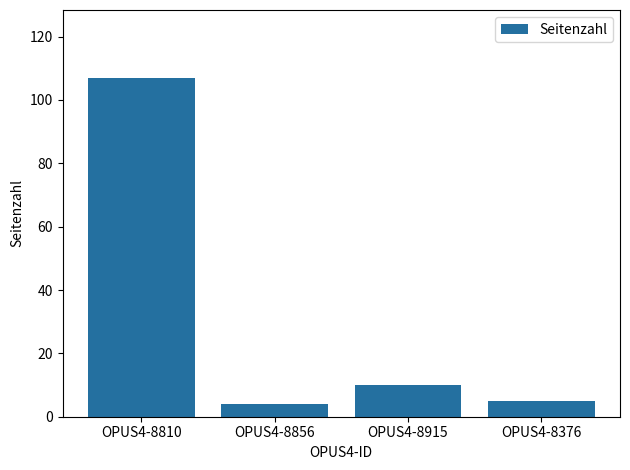

The chart shows a value of 3 at OPUS4-8915. True or false?

False